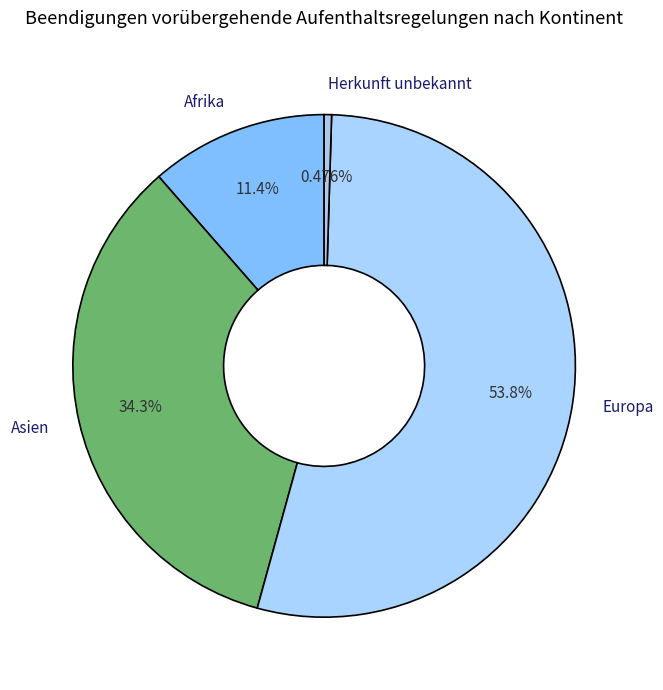

What is the smallest slice in the pie chart?

Herkunft unbekannt